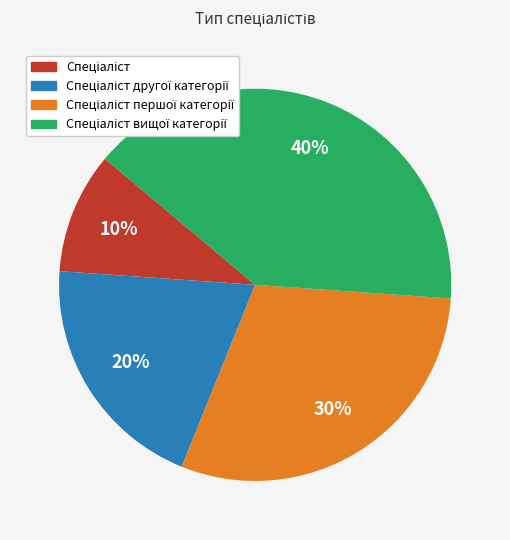

Is there any slice that represents more than half of the pie?

No